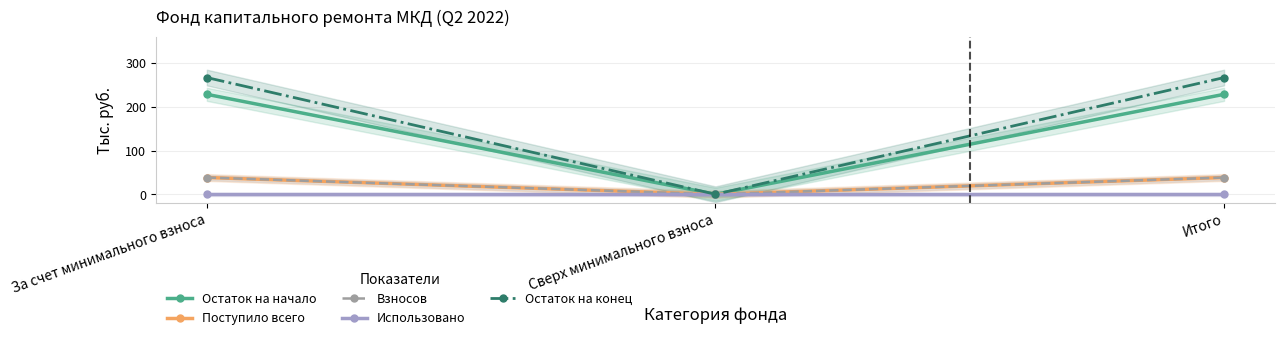

Does the chart display data point markers on the line(s)?

Yes